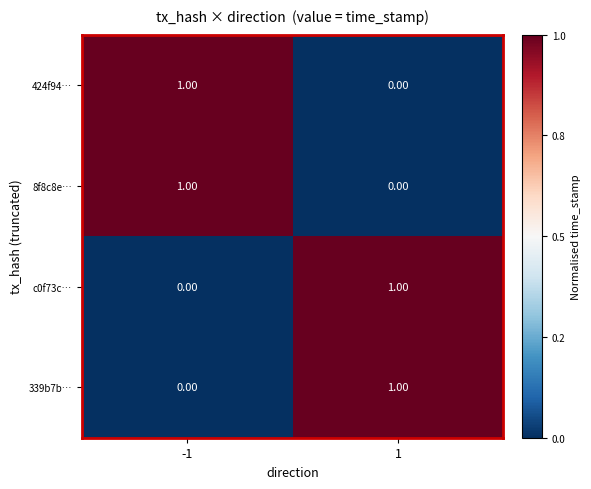

How many categories are shown in the chart?

2